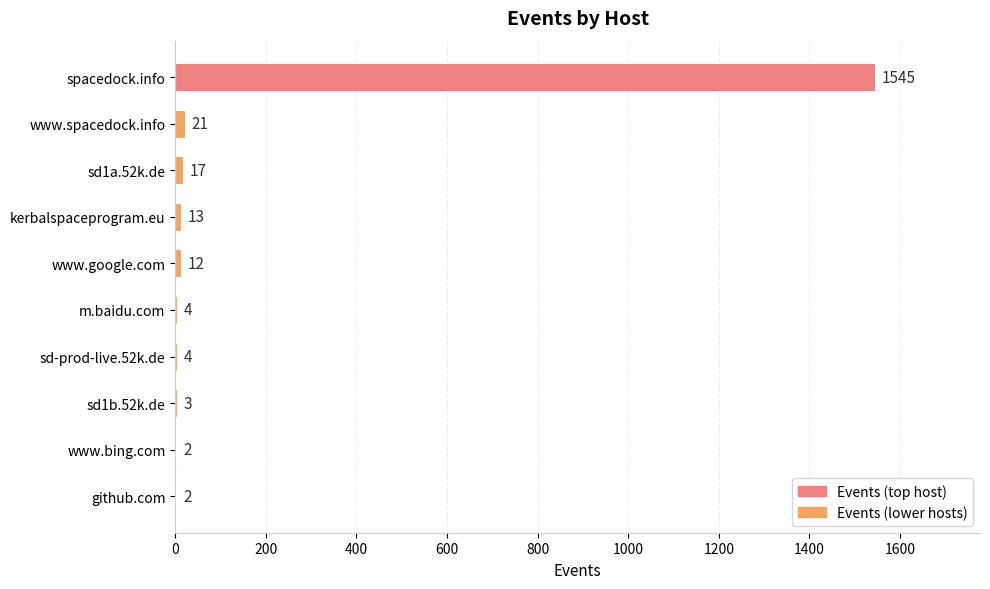

Reading top to bottom, transcribe all the data shown in this chart.

spacedock.info=1545	www.spacedock.info=21	sd1a.52k.de=17	kerbalspaceprogram.eu=13	www.google.com=12	m.baidu.com=4	sd-prod-live.52k.de=4	sd1b.52k.de=3	www.bing.com=2	github.com=2